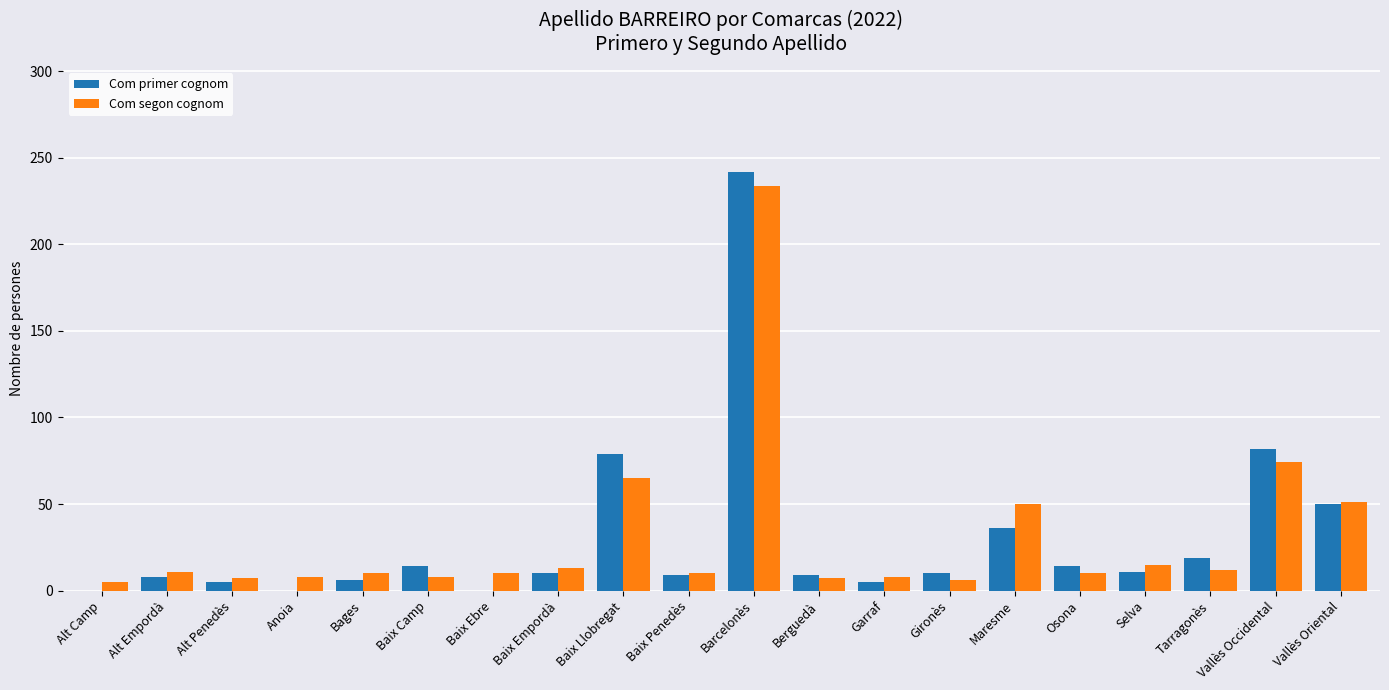

What is the difference between the Com primer cognom values at Garraf and Barcelonès?

237